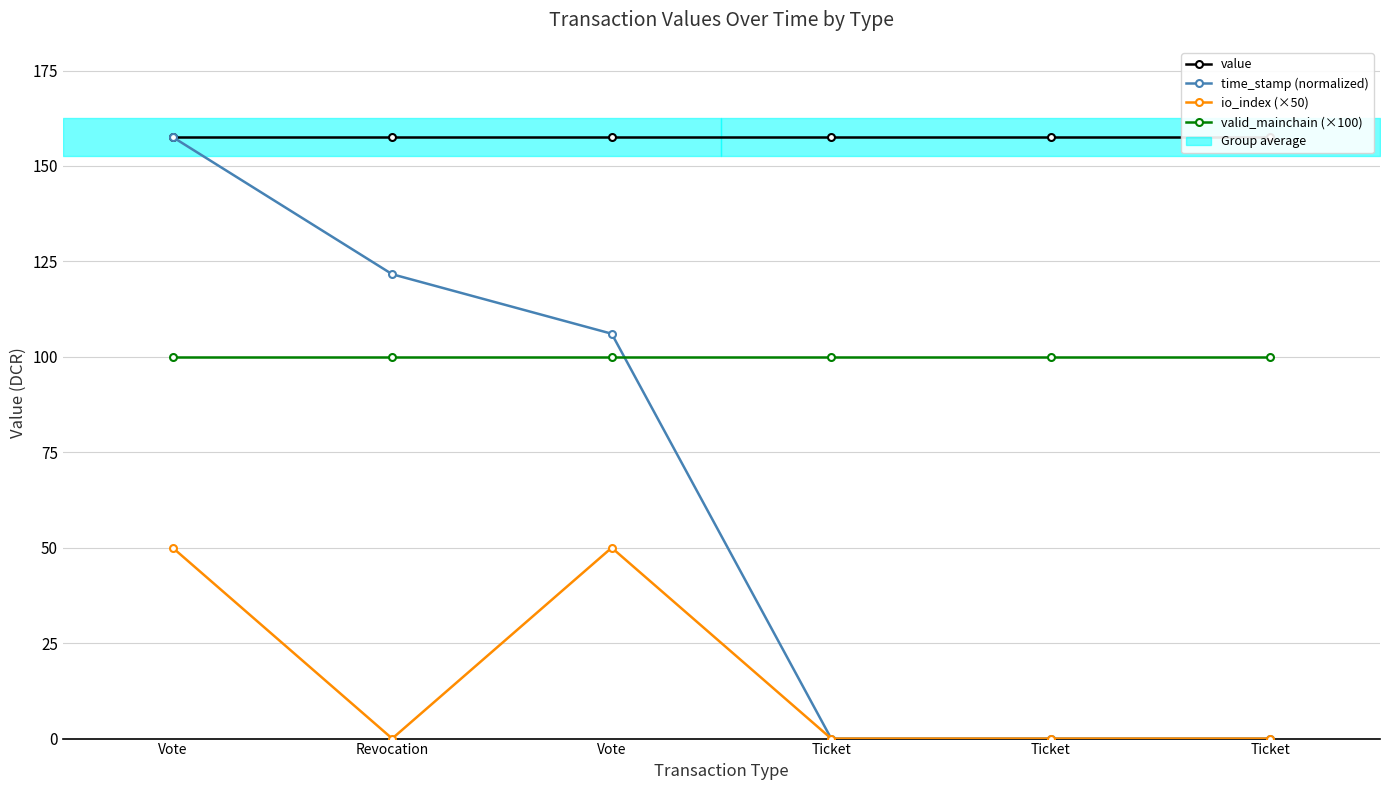

True or false: valid_mainchain (×100) and value intersect in this chart.

False